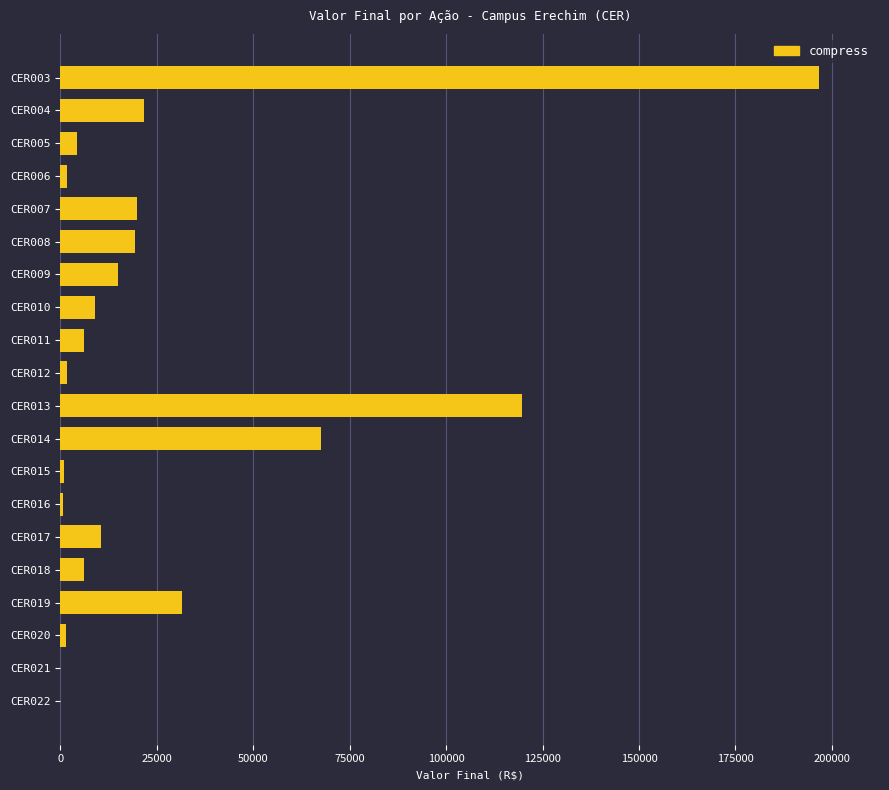

What is the maximum value shown in the chart?

196730.5